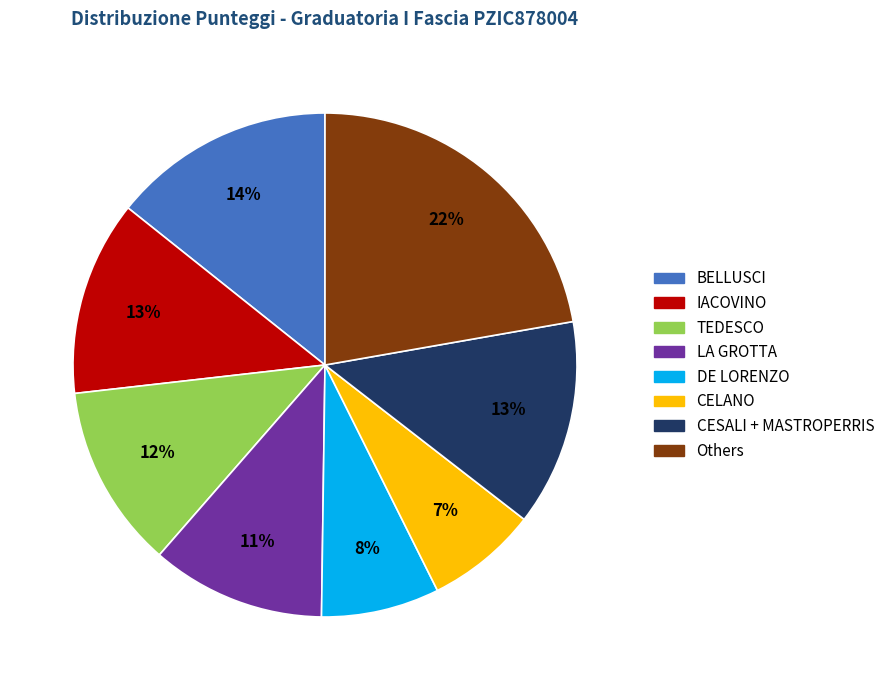

To the nearest percent, what is the difference between the largest and smallest slice percentages?

15%